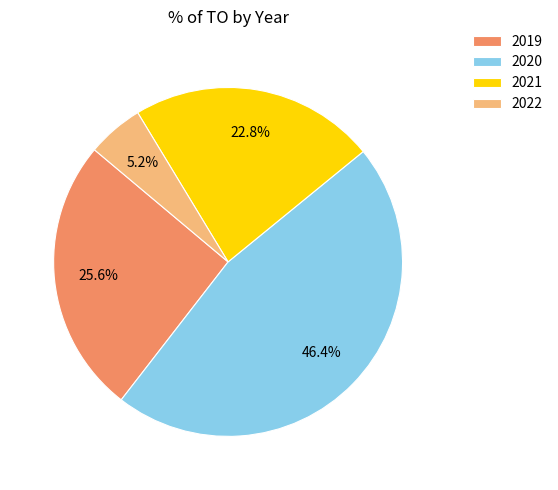

What is the largest slice in the pie chart?

2020